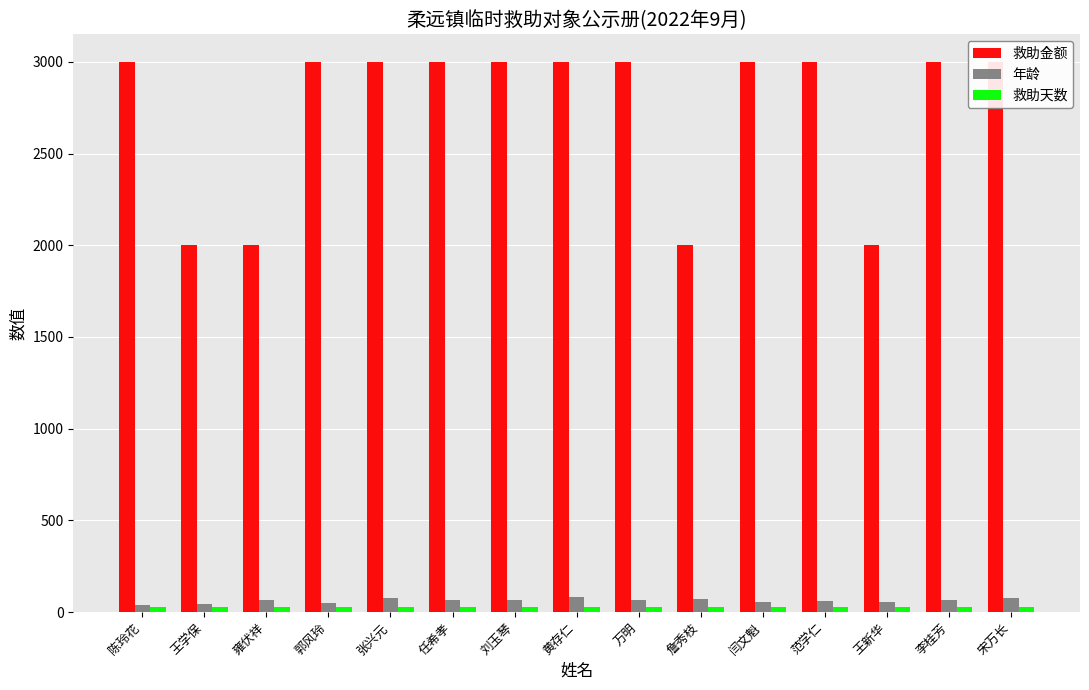

What is the difference between the highest and lowest values at 宋万长?

2970